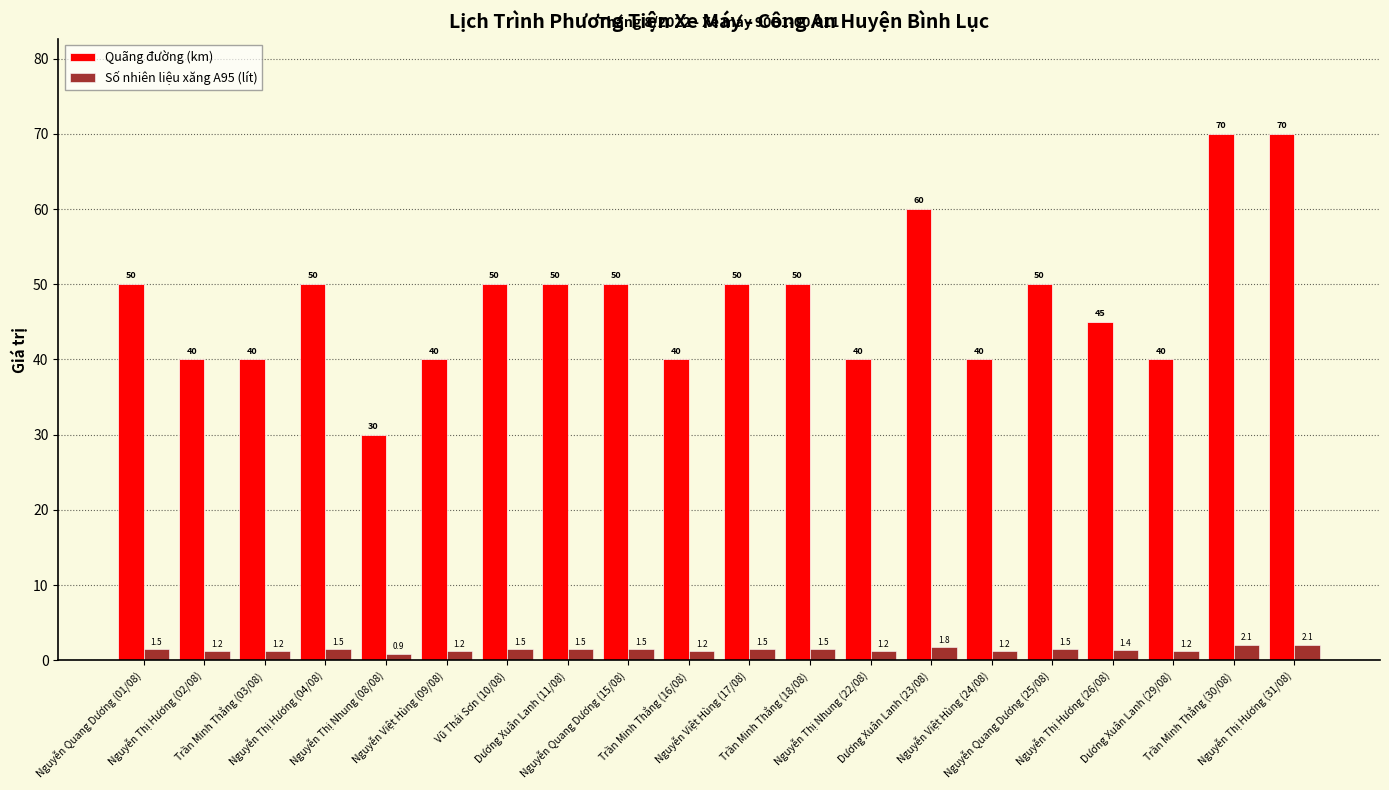

How many Quãng đường (km) values are between 40 and 50?

16